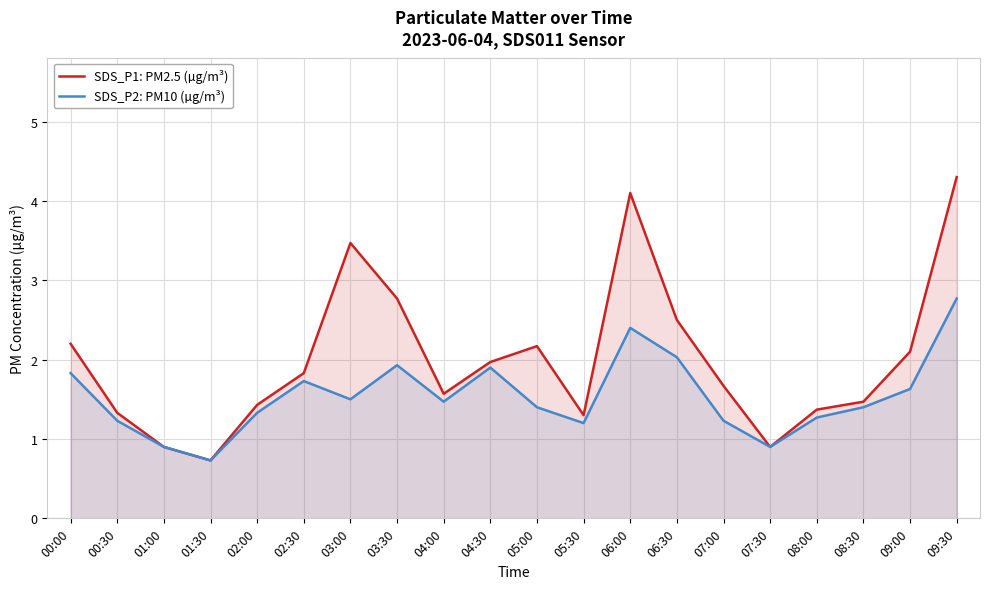

At which label does SDS_P1: PM2.5 (µg/m³) reach its peak?

09:30